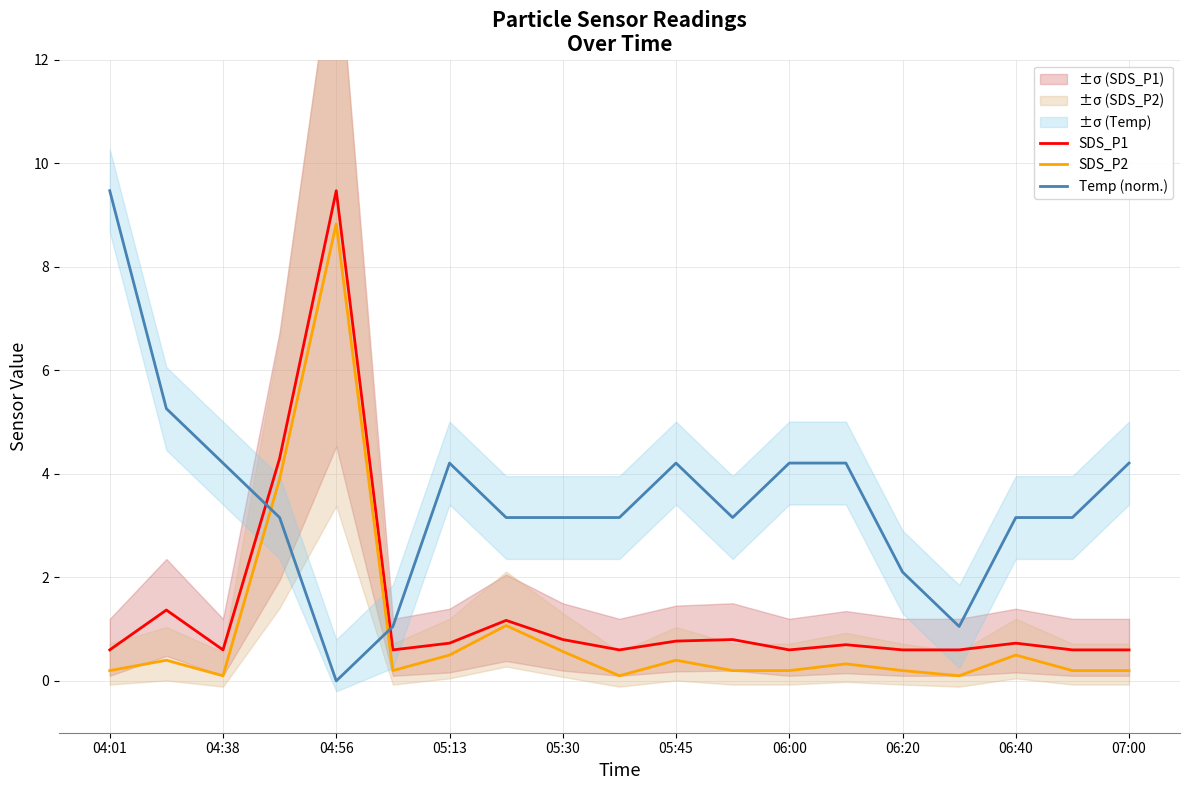

Is it true that SDS_P2 equals 0.3 at 04:01?

False